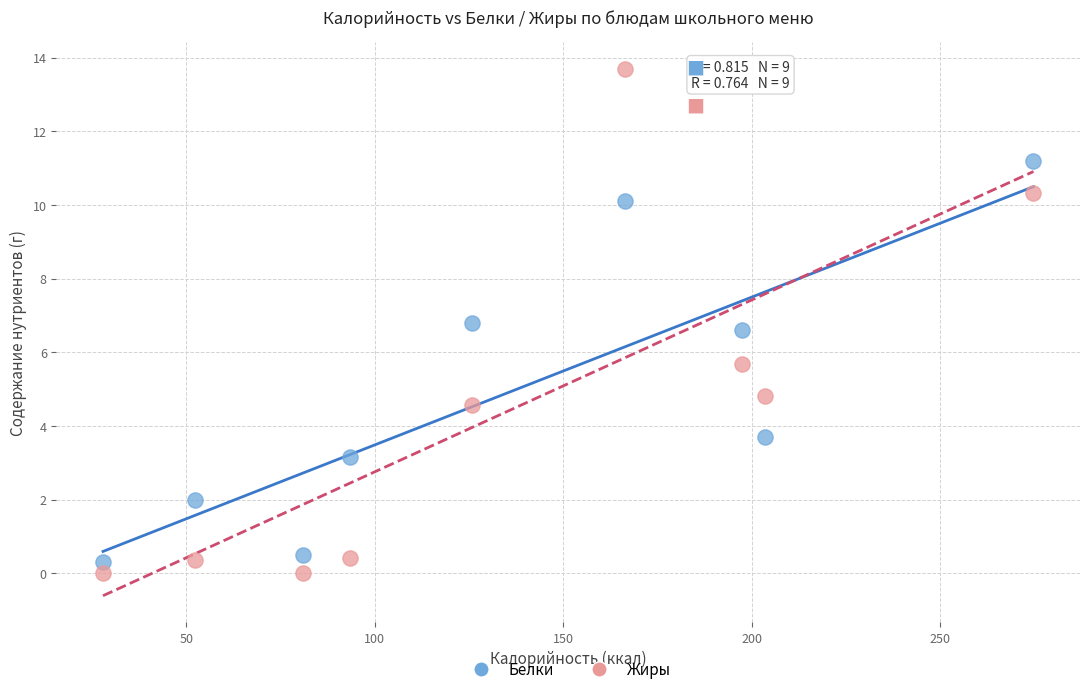

Across all data points, what is the range of Y values (max minus min)?

13.7